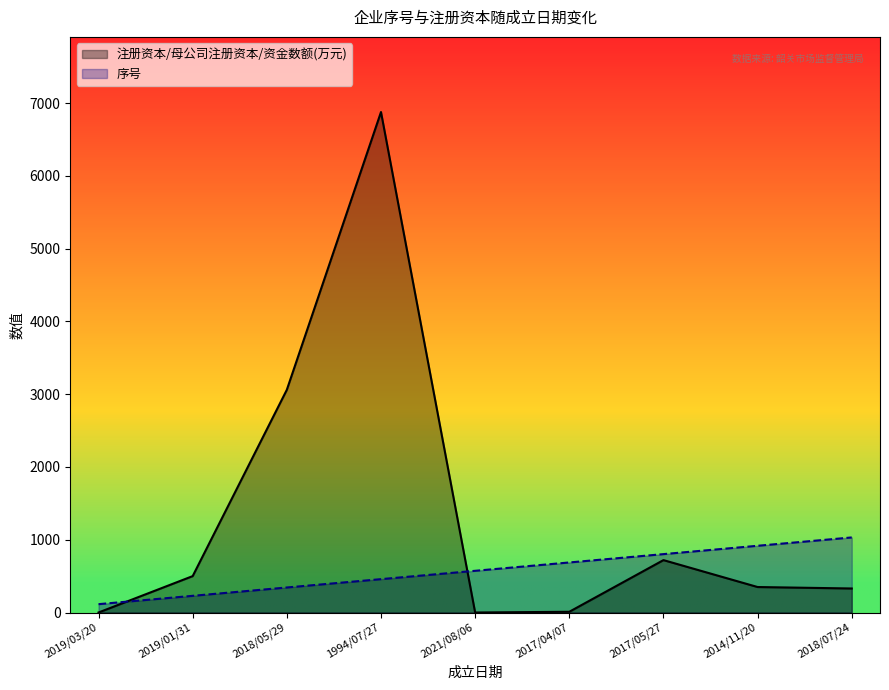

List the series in order of their overall mean, highest first.

注册资本/母公司注册资本/资金数额(万元), 序号